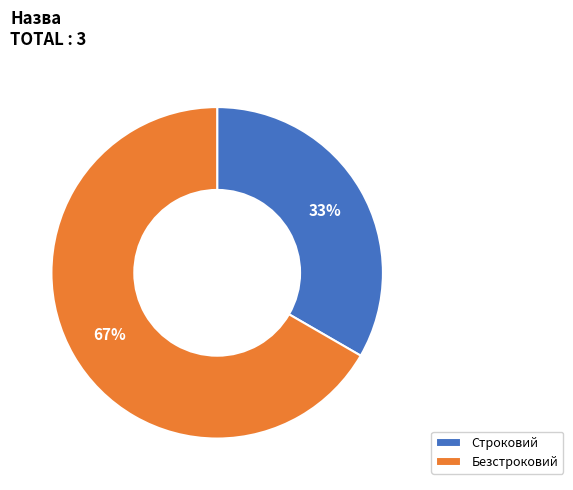

Is it true that Строковий is 41% of the pie?

False